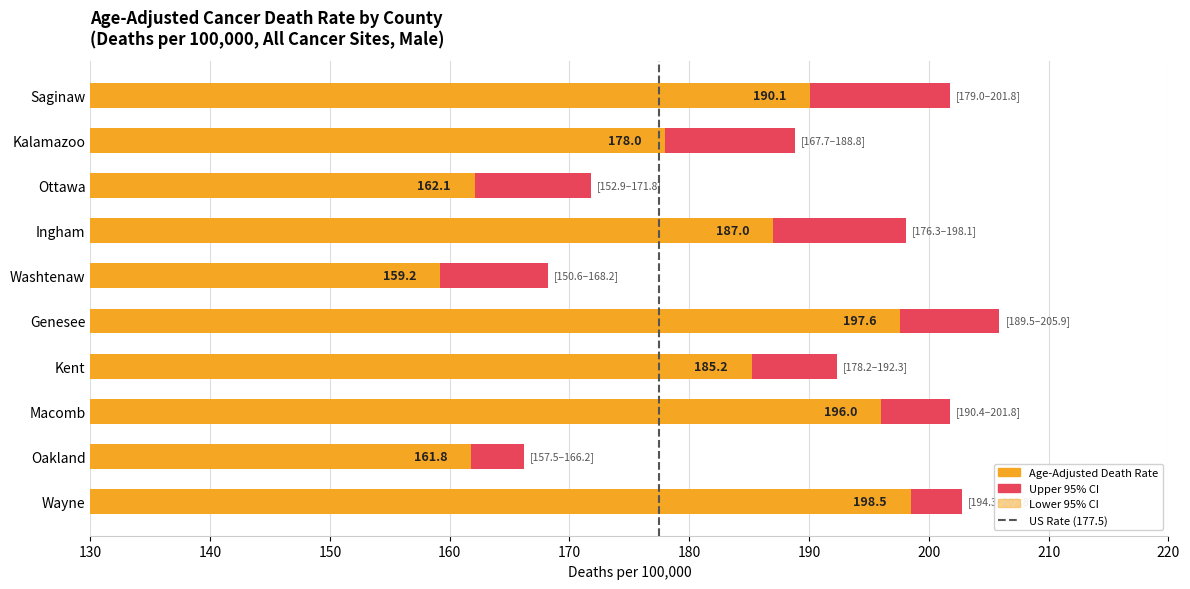

At which category is the sum across all series the highest?

Wayne